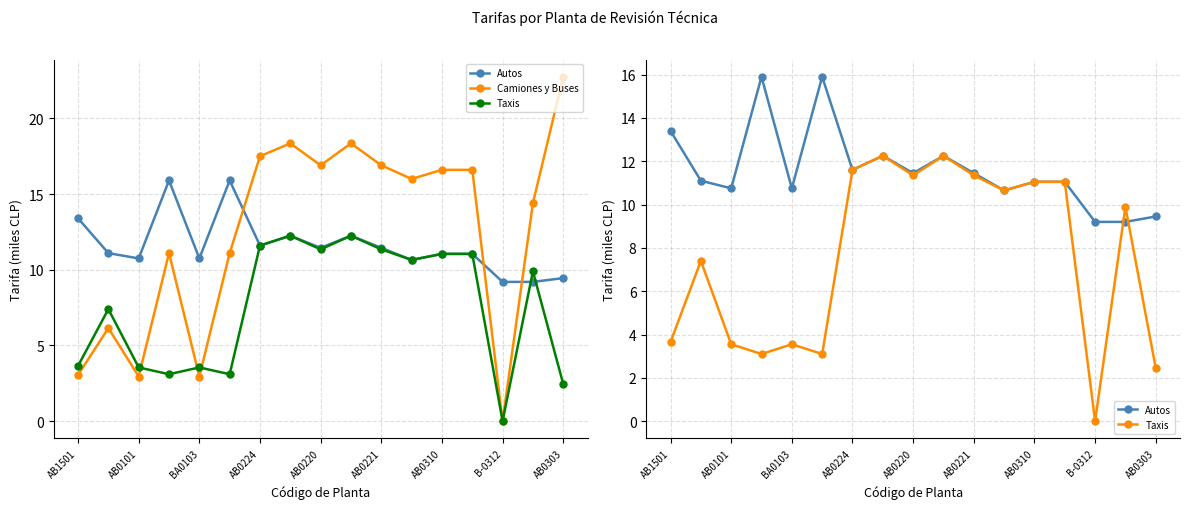

The value of Autos at 13 is 14.4. True or false?

False